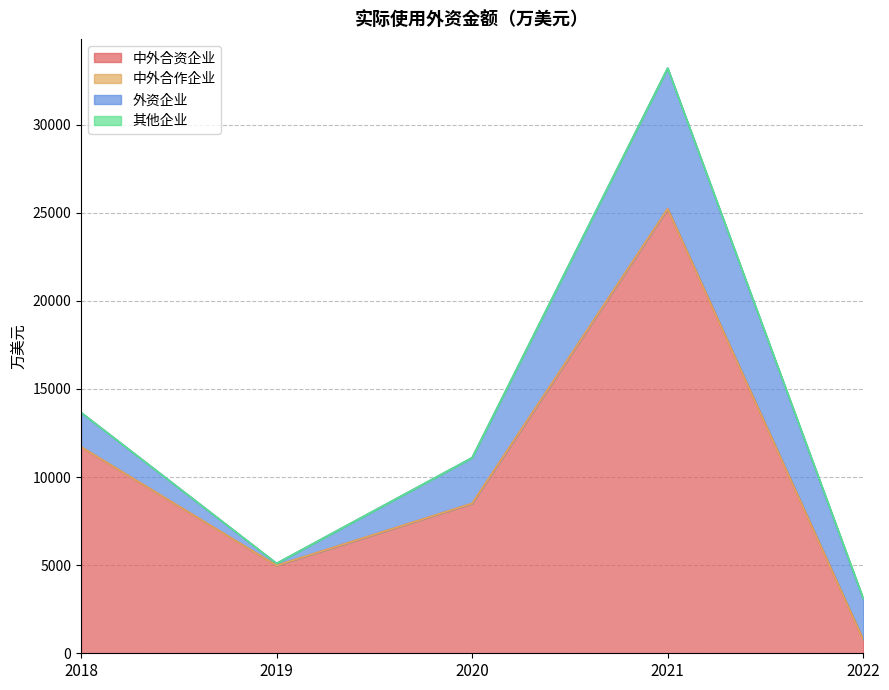

How many series are shown in this chart?

4